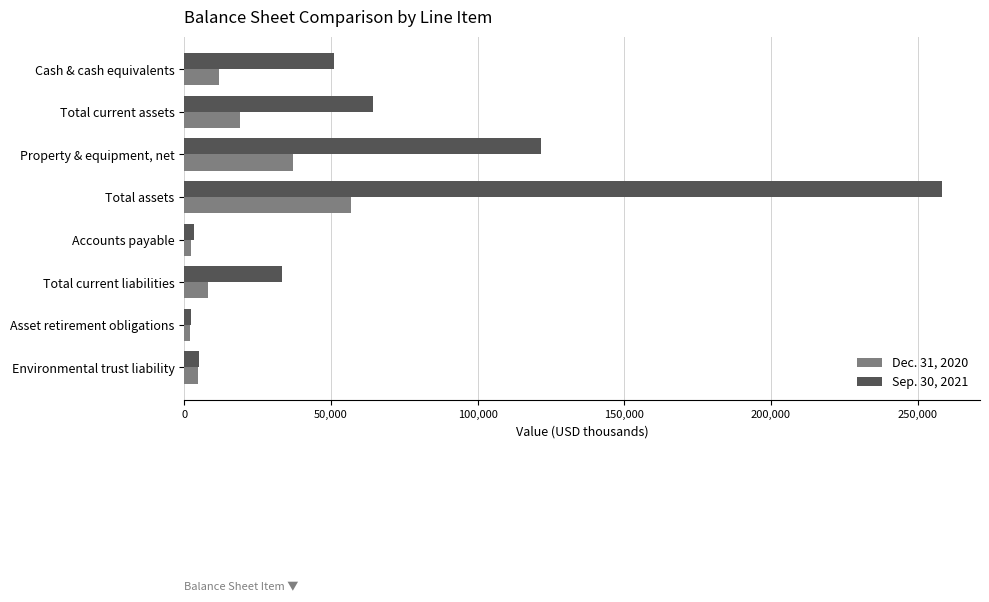

Which label corresponds to the largest value in the chart?

Total assets